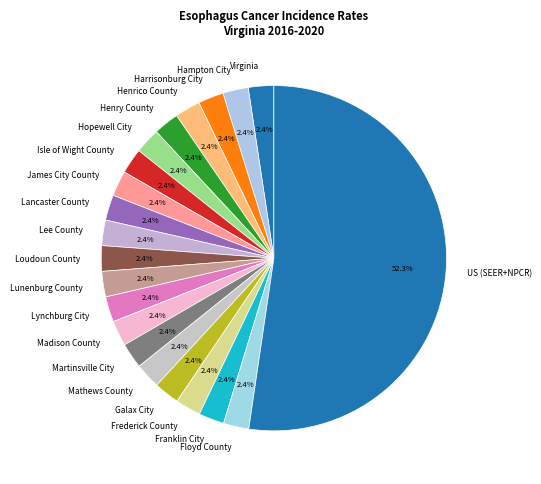

To the nearest percent, what percentage of the pie is Mathews County?

2%